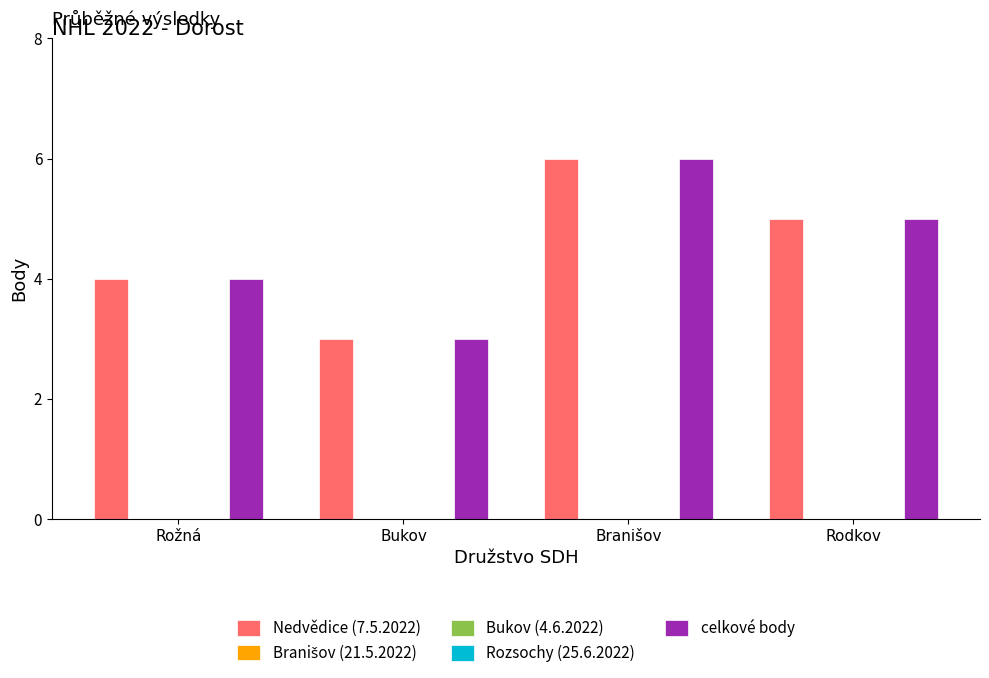

Which category has the lowest value in the Bukov (4.6.2022) series?

Rožná